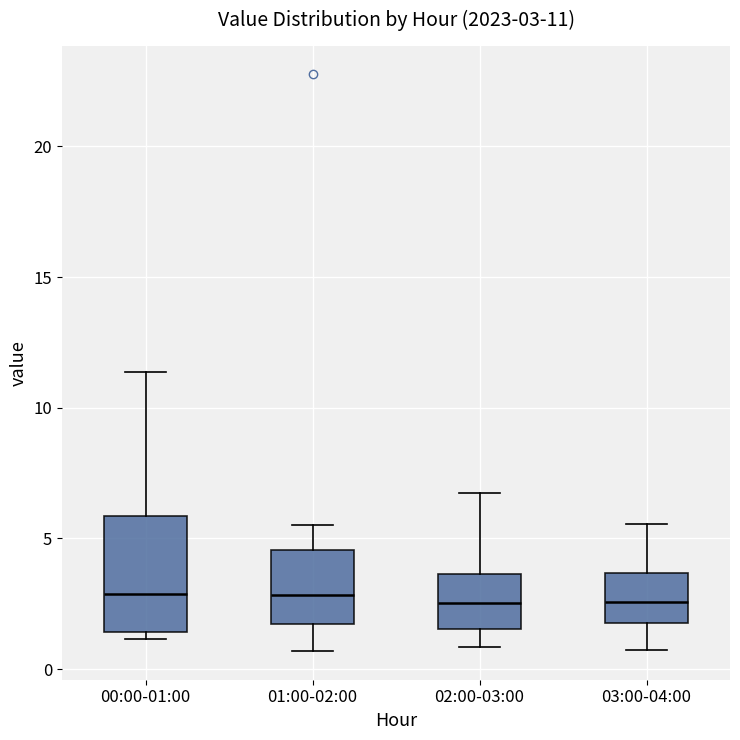

Which box is the tallest, from its lower edge to its upper edge?

00:00-01:00